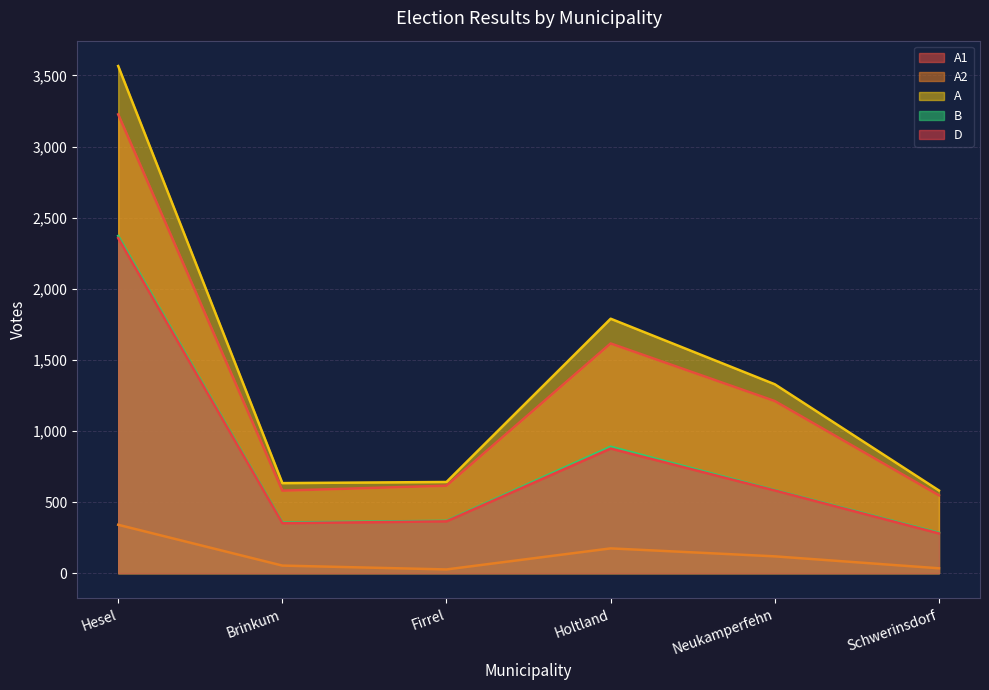

True or false: A2 has more than 0 interior local peaks.

True